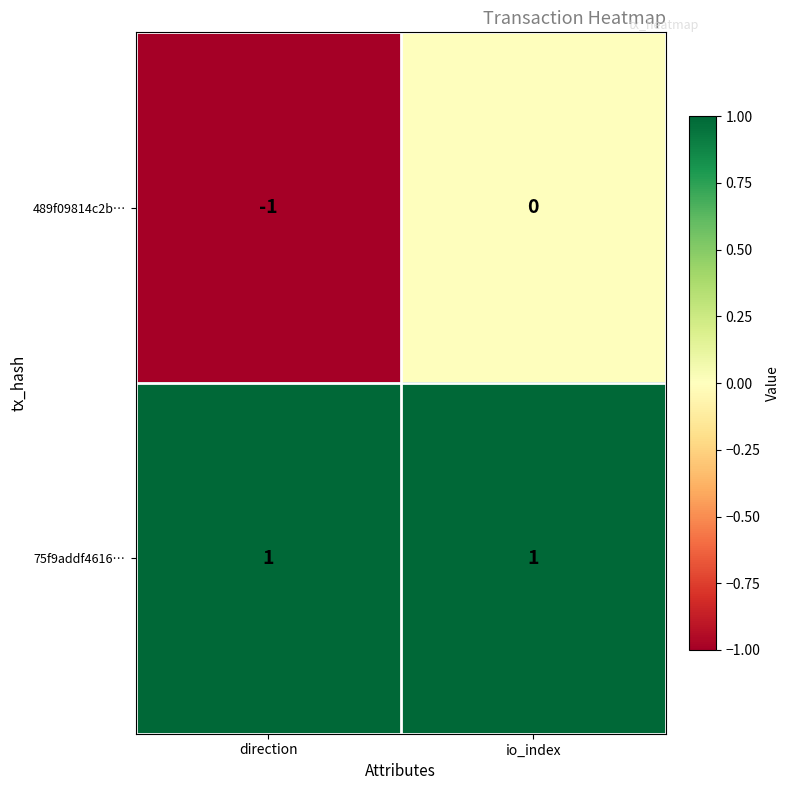

Which series has the largest total across all categories?

75f9addf4616…